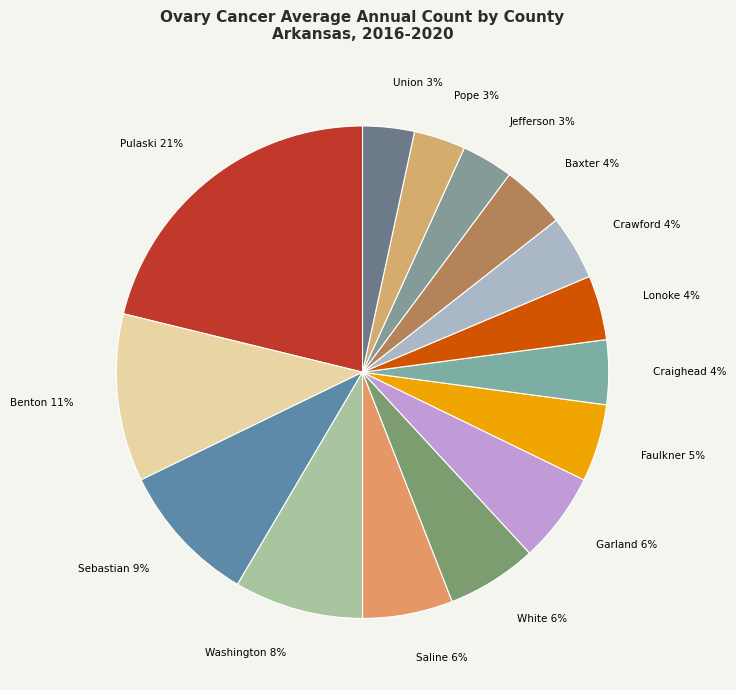

Rank the categories by value from highest to lowest.

Pulaski County, Benton County, Sebastian County, Washington County, Saline County, White County, Garland County, Faulkner County, Craighead County, Lonoke County, Crawford County, Baxter County, Jefferson County, Pope County, Union County